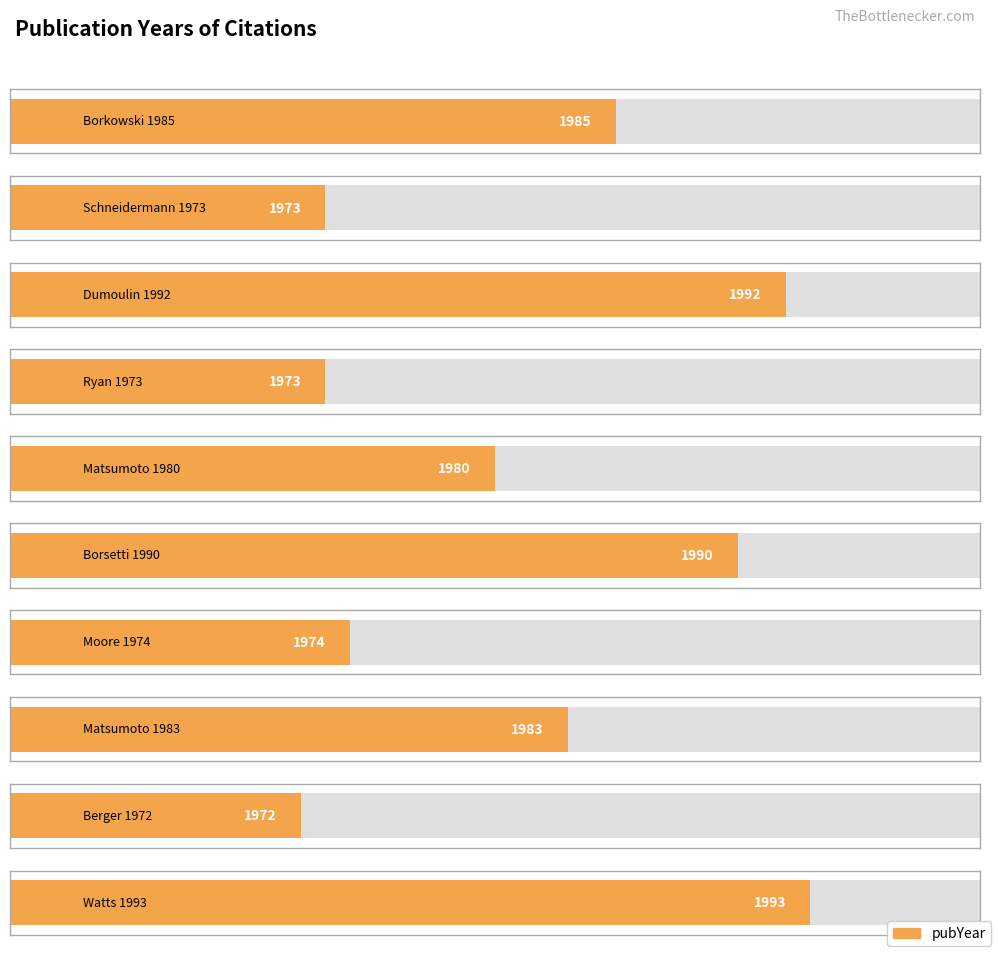

Reading left to right, extract all data points from this chart.

Borkowski 1985=1985	Schneidermann 1973=1973	Dumoulin 1992=1992	Ryan 1973=1973	Matsumoto 1980=1980	Borsetti 1990=1990	Moore 1974=1974	Matsumoto 1983=1983	Berger 1972=1972	Watts 1993=1993